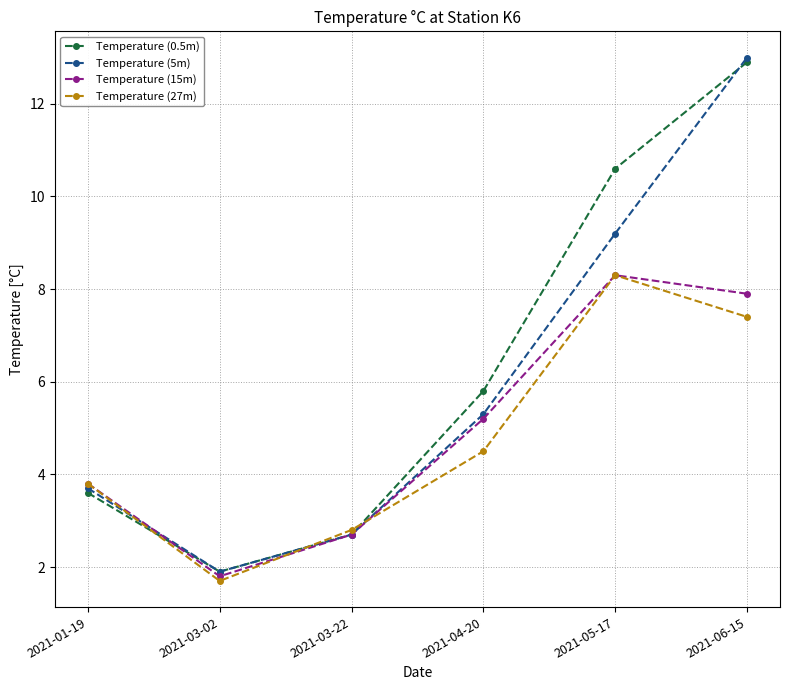

Between 2021-04-20 and 2021-05-17, which series saw the biggest shift?

Temperature (0.5m)